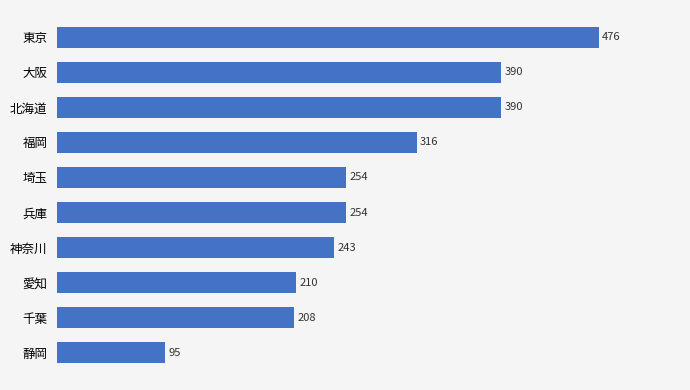

What is the difference between the maximum and minimum values?

381